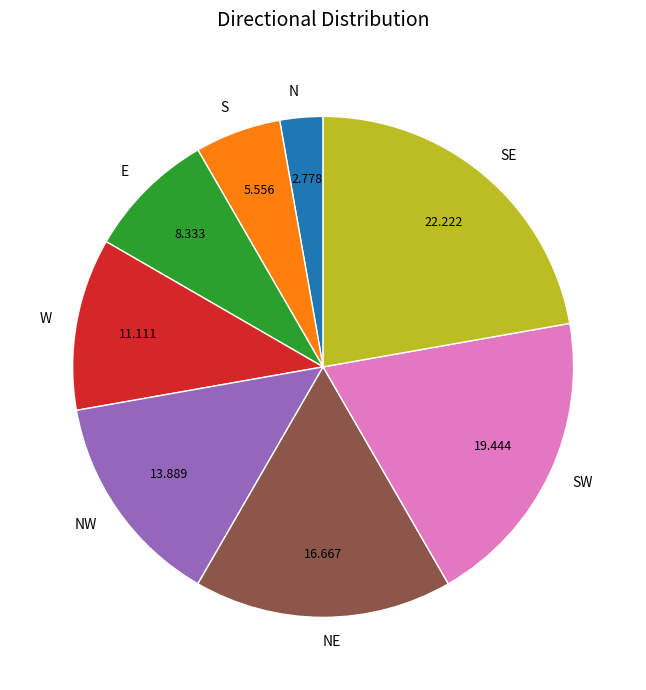

Is SE the majority of the pie?

No